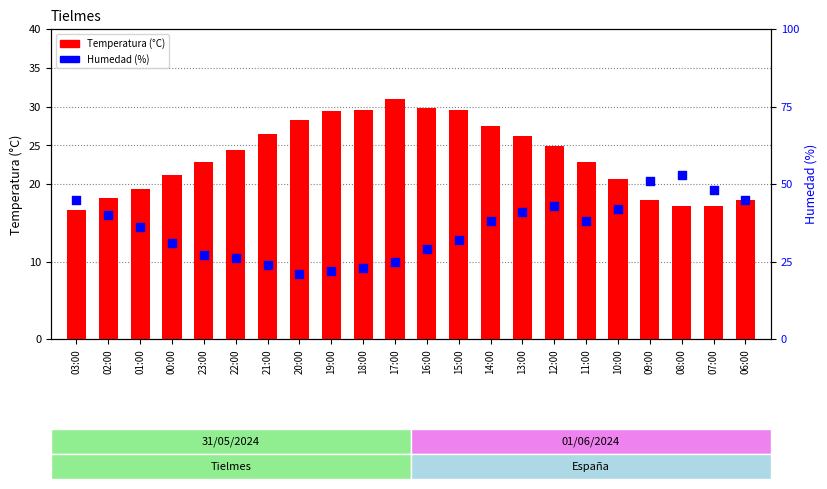

Is the value of Temperatura at 10:00 greater than the value of Humedad at 03:00?

No